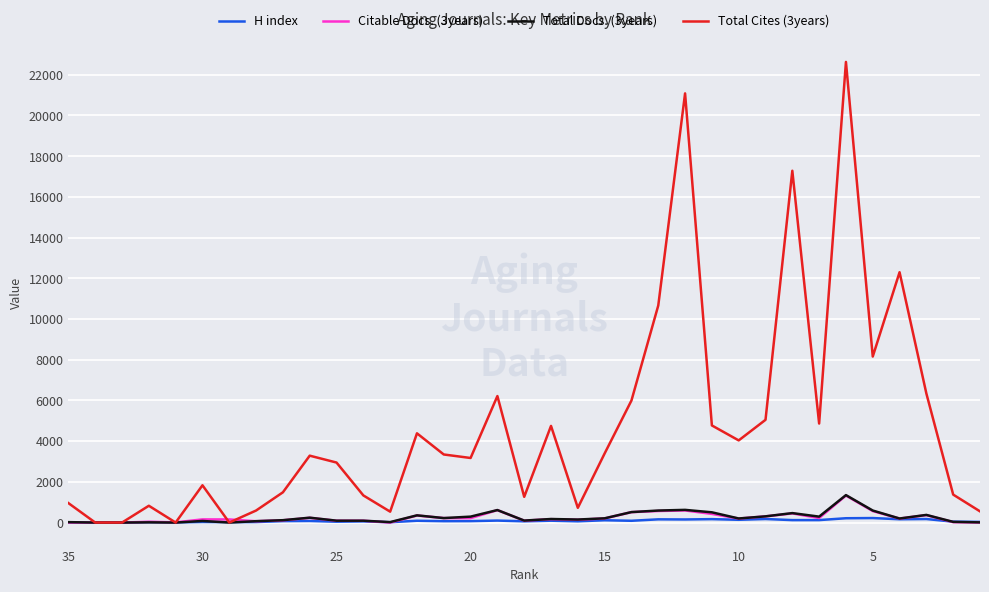

What is the value of the H index point at the 23rd from the left?

158